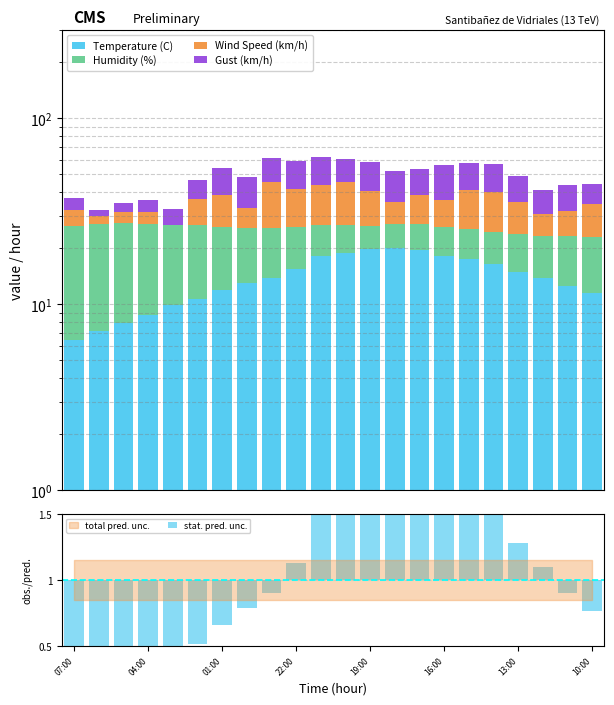

Does the chart contain stacked bars?

No